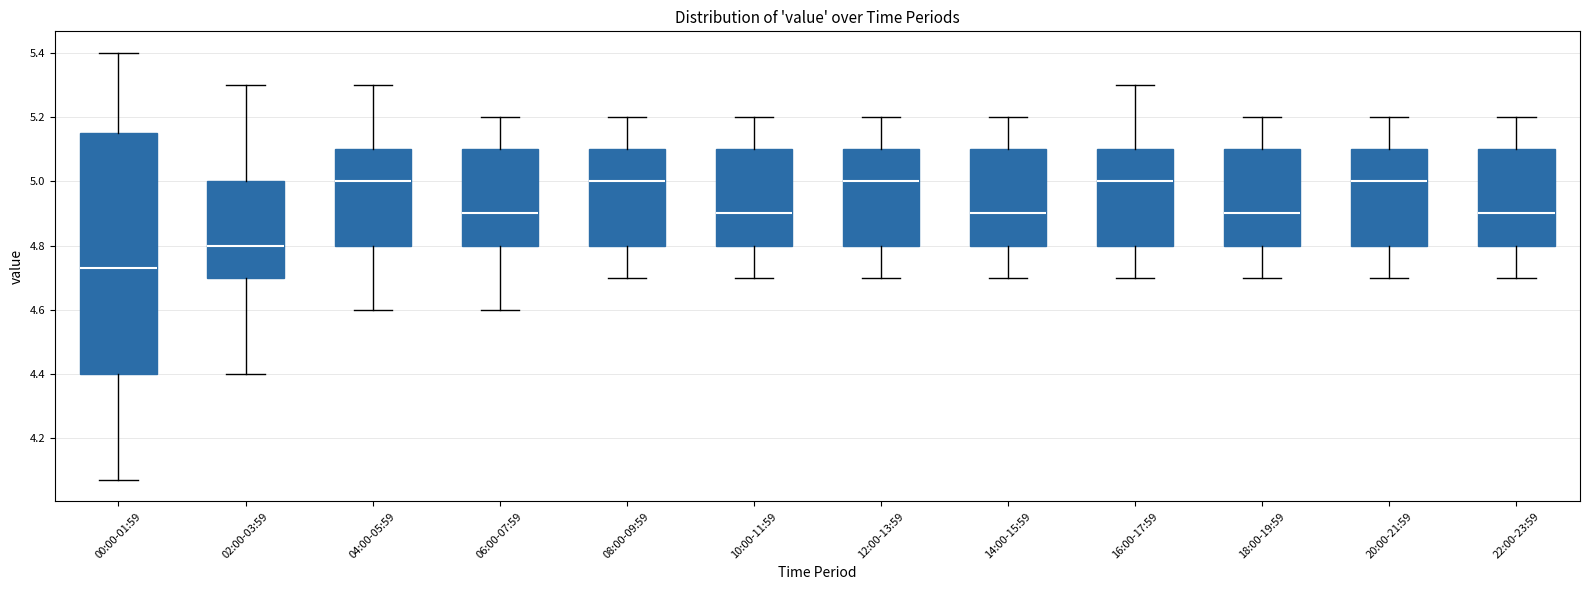

Where is the upper edge of the box for 18:00-19:59 on the y-axis? The values are not printed on the chart, so give them approximately, as read against the axis.

5.10